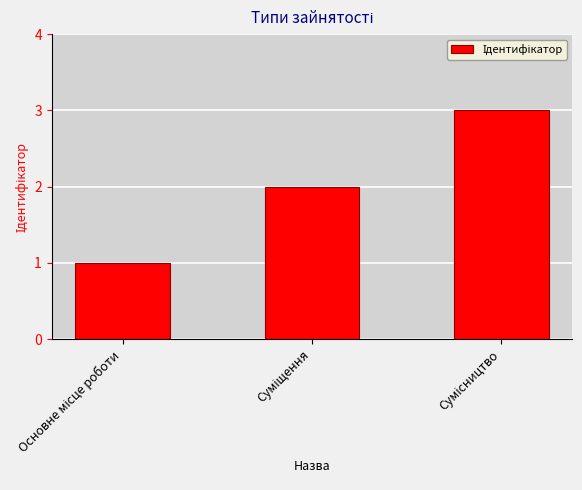

Does the chart contain any negative values?

No